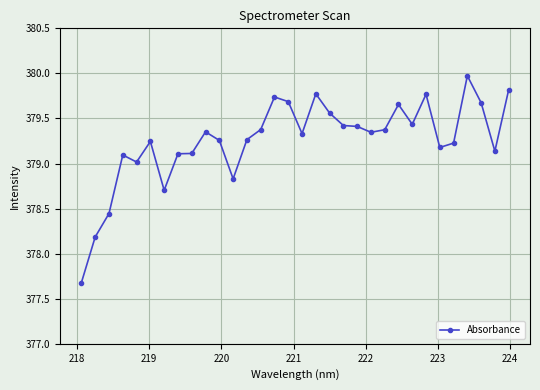

True or false: the data has more than 1 interior local peaks.

True